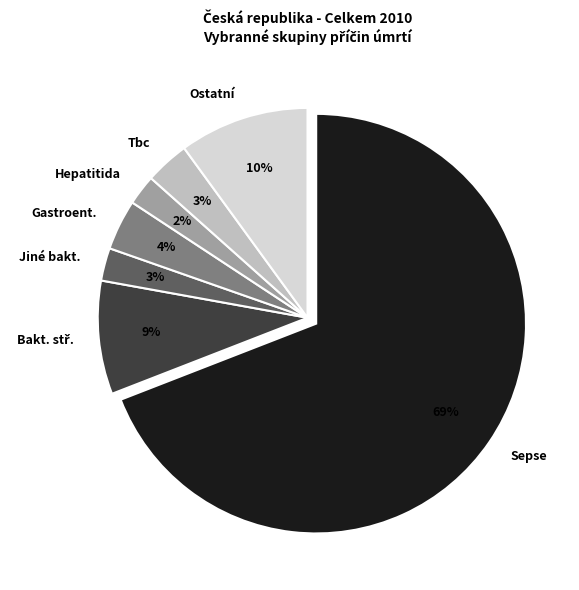

To the nearest percent, what is the average slice percentage?

14%